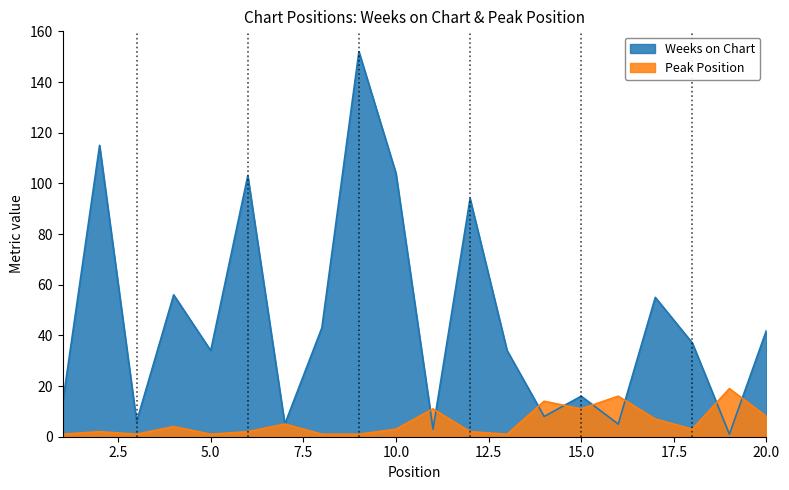

What is the sum of the Peak Position values at 10 and 18?

6